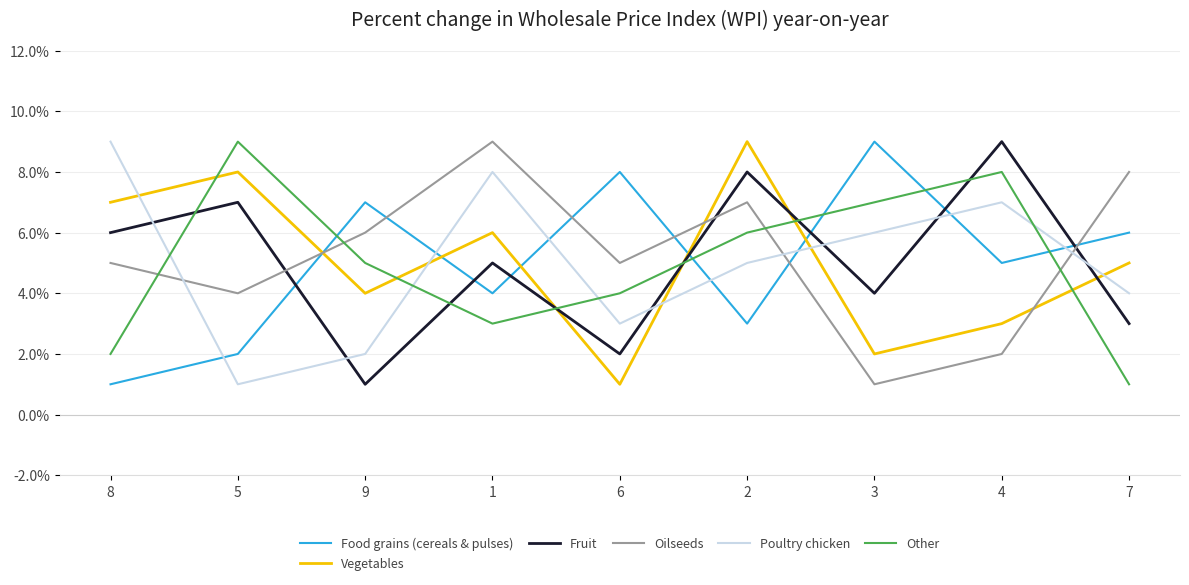

Reading left to right, what are all the values shown in this chart?

Food grains (cereals & pulses): 1	2	7	4	8	3	9	5	6
Vegetables: 7	8	4	6	1	9	2	3	5
Fruit: 6	7	1	5	2	8	4	9	3
Oilseeds: 5	4	6	9	5	7	1	2	8
Poultry chicken: 9	1	2	8	3	5	6	7	4
Other: 2	9	5	3	4	6	7	8	1